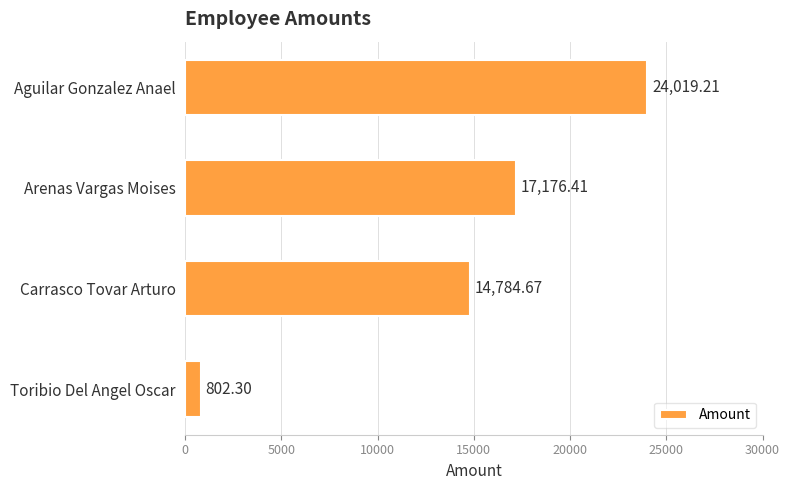

What is the change in value from Carrasco Tovar Arturo to Toribio Del Angel Oscar?

-13982.4